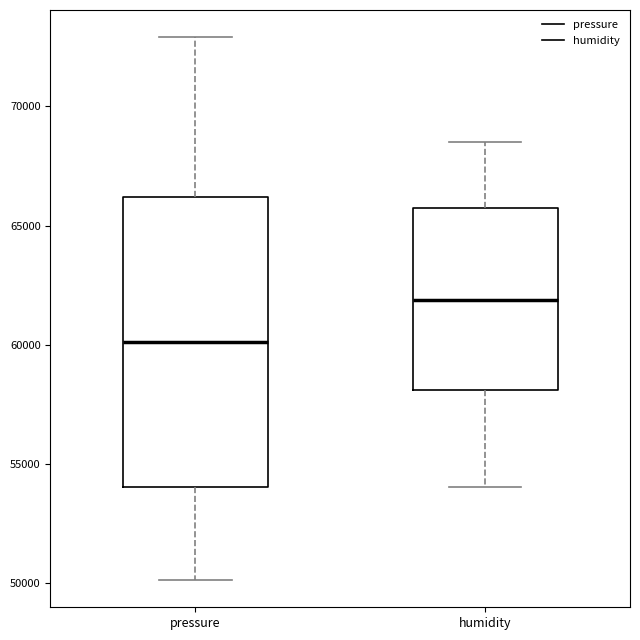

Reading left to right, transcribe this box plot: for each box, give where its median line is, the range the box spans, and where its two whiskers end, as read against the y-axis. The values are not printed on the chart, so give them approximately, as read against the axis.

pressure: median 60000, box 54000 to 66000, whiskers 50000 to 73000
humidity: median 62000, box 58000 to 65500, whiskers 54000 to 68500